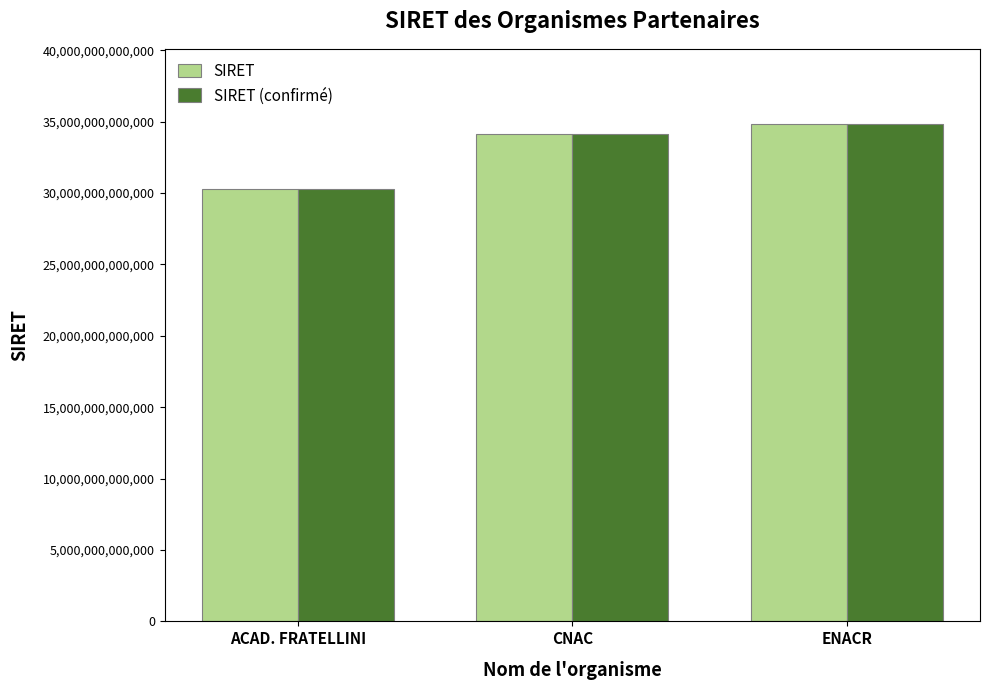

What is the difference between the maximum and minimum values in the SIRET (confirmé) series?

4615055799989